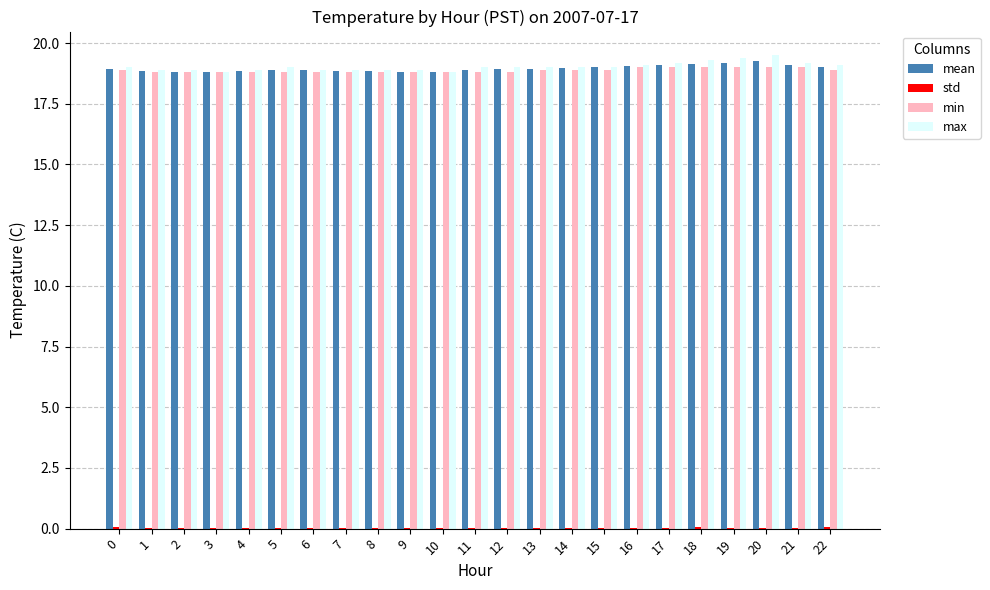

What is the maximum value for max?

19.5